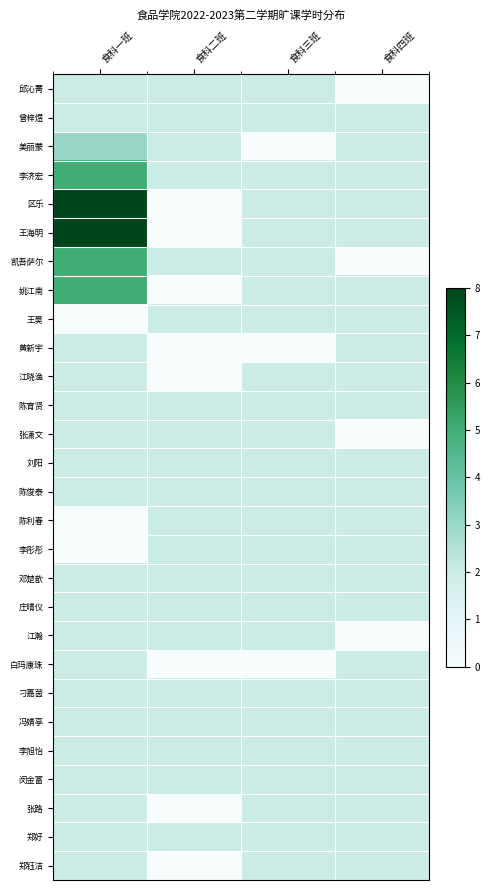

Reading right to left, extract all data points from this chart.

邱沁菁: 食科四班=0	食科三班=2	食科二班=2	食科一班=2
曾梓煜: 食科四班=2	食科三班=2	食科二班=2	食科一班=2
美丽蒙: 食科四班=2	食科三班=0	食科二班=2	食科一班=3
李济宏: 食科四班=2	食科三班=2	食科二班=2	食科一班=5
区乐: 食科四班=2	食科三班=2	食科二班=0	食科一班=8
王海明: 食科四班=2	食科三班=2	食科二班=0	食科一班=8
凯吾萨尔: 食科四班=0	食科三班=2	食科二班=2	食科一班=5
姚江南: 食科四班=2	食科三班=2	食科二班=0	食科一班=5
王昊: 食科四班=2	食科三班=2	食科二班=2	食科一班=0
黄新宇: 食科四班=2	食科三班=0	食科二班=0	食科一班=2
江晓渔: 食科四班=2	食科三班=2	食科二班=0	食科一班=2
陈育贤: 食科四班=2	食科三班=2	食科二班=2	食科一班=2
张潇文: 食科四班=0	食科三班=2	食科二班=2	食科一班=2
刘阳: 食科四班=2	食科三班=2	食科二班=2	食科一班=2
陈俊泰: 食科四班=2	食科三班=2	食科二班=2	食科一班=2
陈利春: 食科四班=2	食科三班=2	食科二班=2	食科一班=0
李彤彤: 食科四班=2	食科三班=2	食科二班=2	食科一班=0
邓楚歆: 食科四班=2	食科三班=2	食科二班=2	食科一班=2
庄晴仪: 食科四班=2	食科三班=2	食科二班=2	食科一班=2
江瀚: 食科四班=0	食科三班=2	食科二班=2	食科一班=2
白玛康珠: 食科四班=2	食科三班=0	食科二班=0	食科一班=2
刁嘉茵: 食科四班=2	食科三班=2	食科二班=2	食科一班=2
冯婧亭: 食科四班=2	食科三班=2	食科二班=2	食科一班=2
李旭怡: 食科四班=2	食科三班=2	食科二班=2	食科一班=2
闵金富: 食科四班=2	食科三班=2	食科二班=2	食科一班=2
张路: 食科四班=2	食科三班=2	食科二班=0	食科一班=2
郑好: 食科四班=2	食科三班=2	食科二班=2	食科一班=2
郑钰洁: 食科四班=2	食科三班=2	食科二班=0	食科一班=2